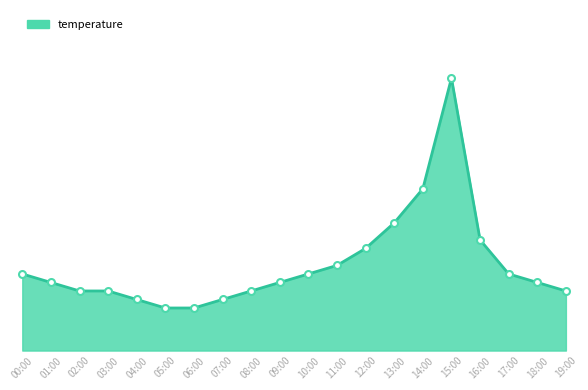

Where does the data first go above 7?

00:00